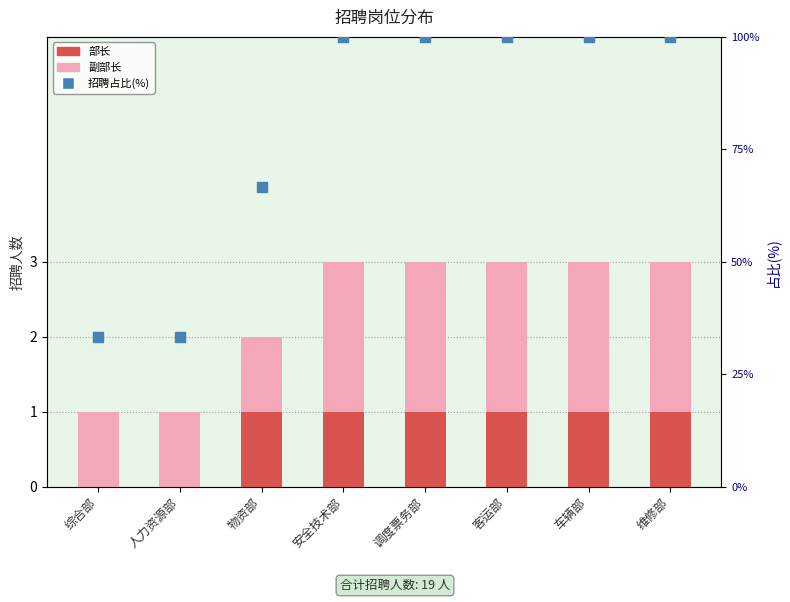

At how many categories does at least one series exceed 55?

6